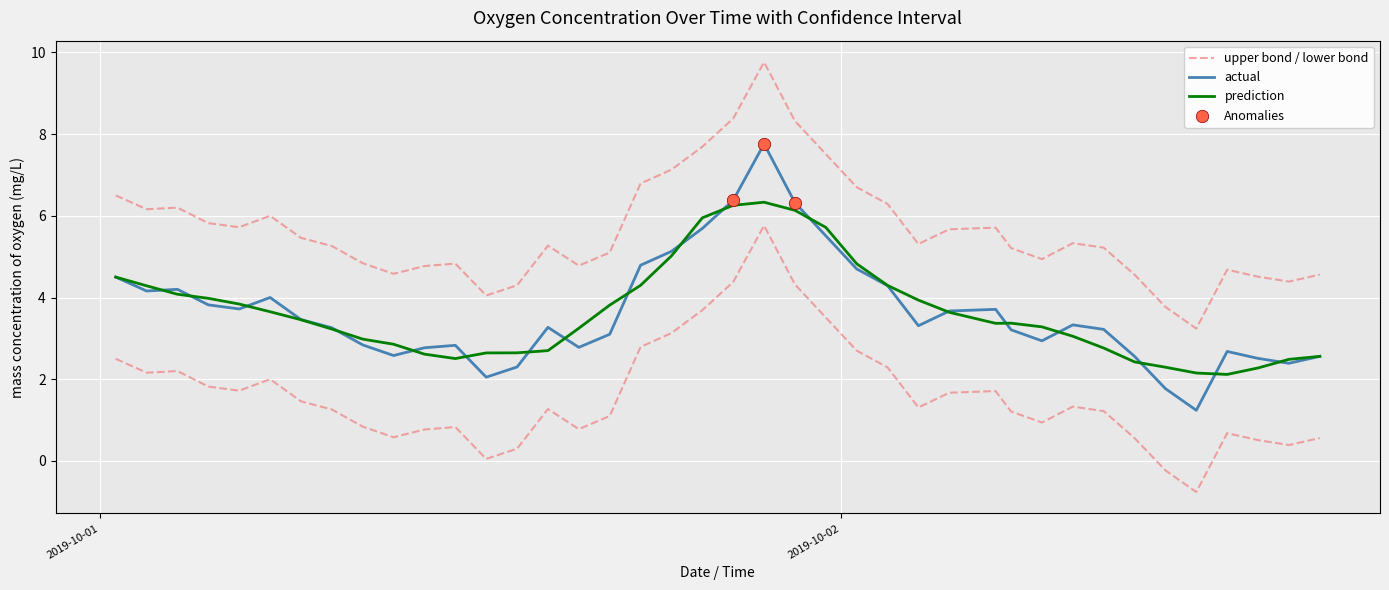

What is the maximum value for prediction?

6.3